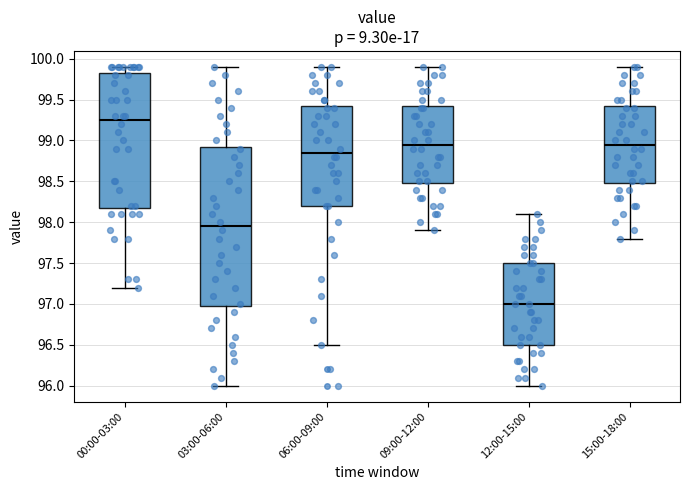

Where does the lower whisker of the box for 15:00-18:00 end on the y-axis? The values are not printed on the chart, so give them approximately, as read against the axis.

97.80